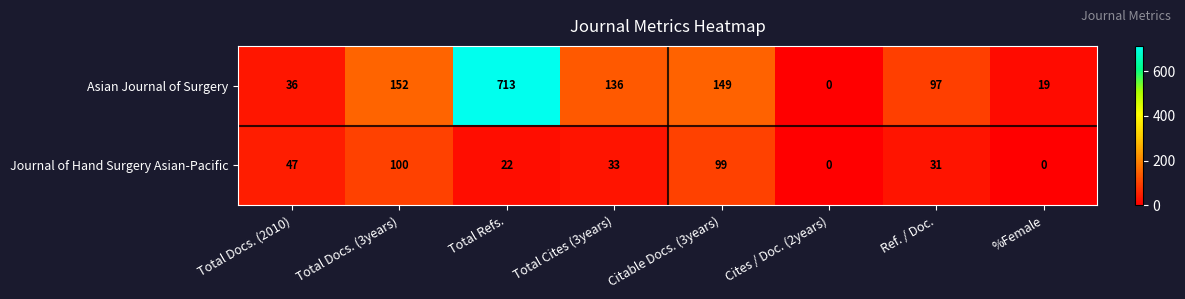

At which label does Journal of Hand Surgery Asian-Pacific reach its peak?

Total Docs. (3years)